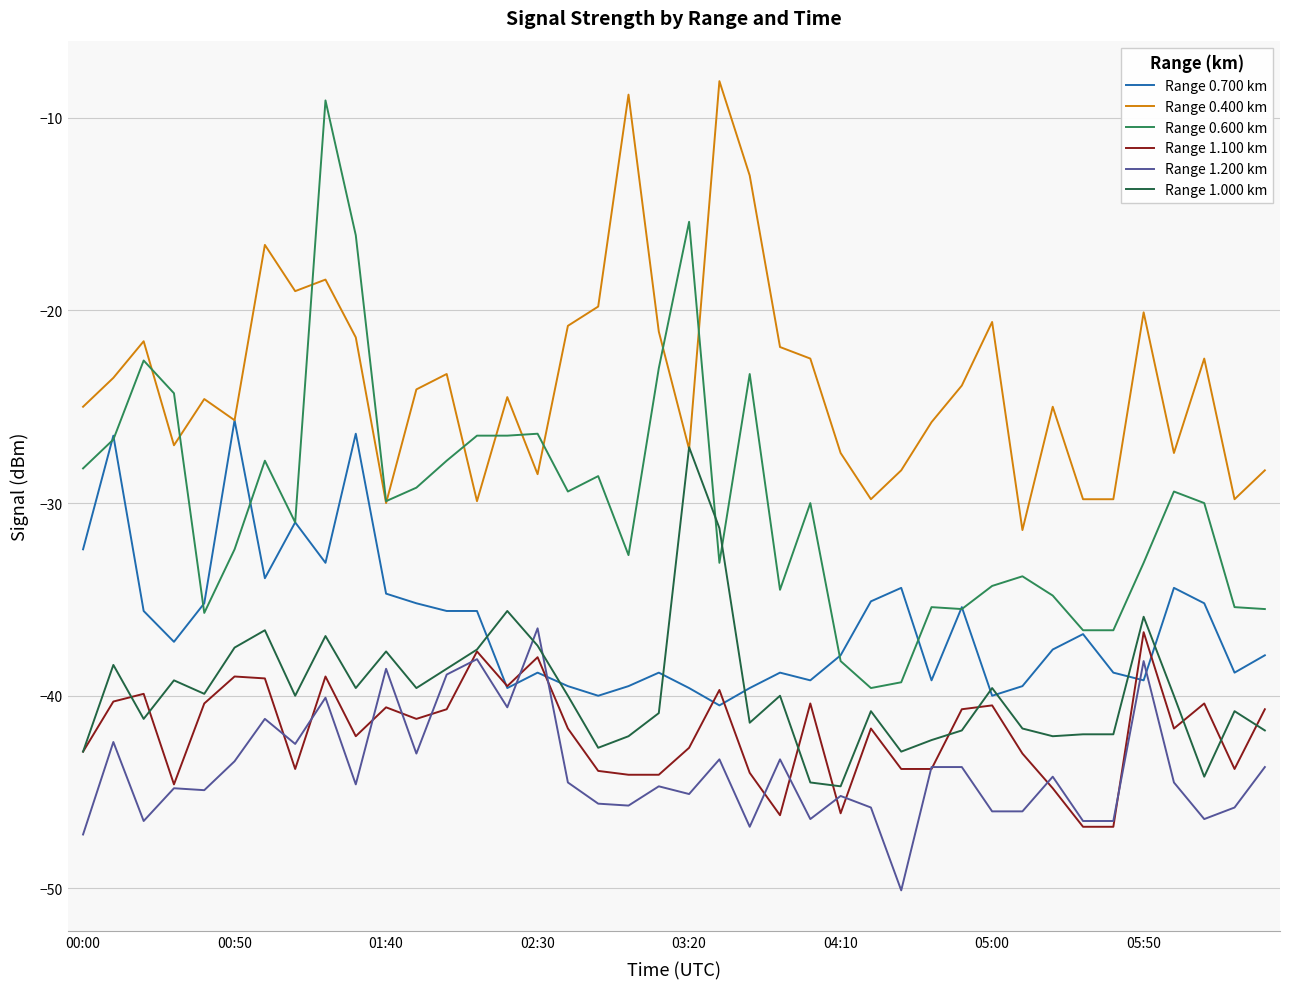

After their last crossing, which series has the higher values: Range 1.200 km or Range 0.700 km?

Range 0.700 km